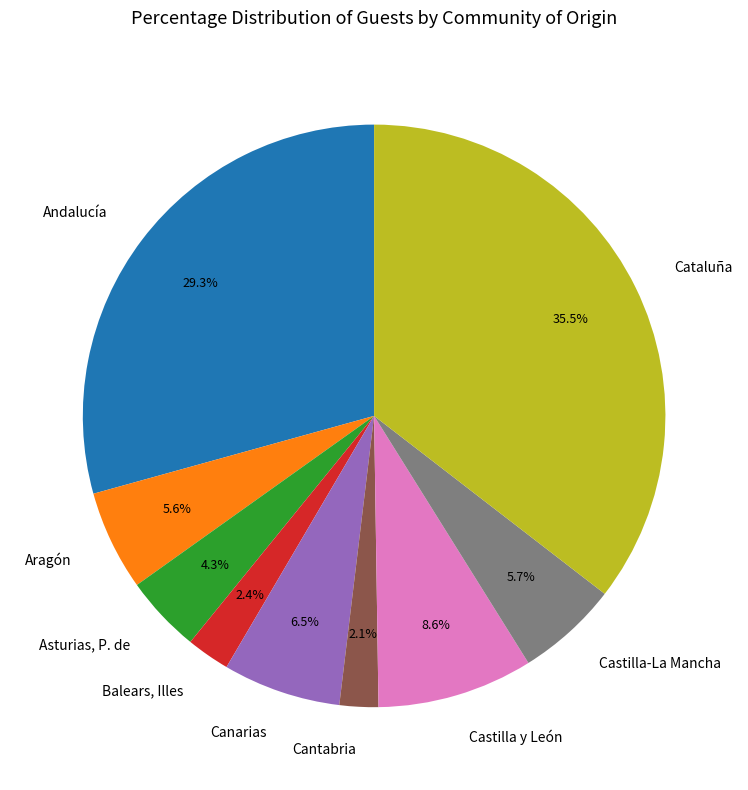

How many segments does this pie chart have?

9